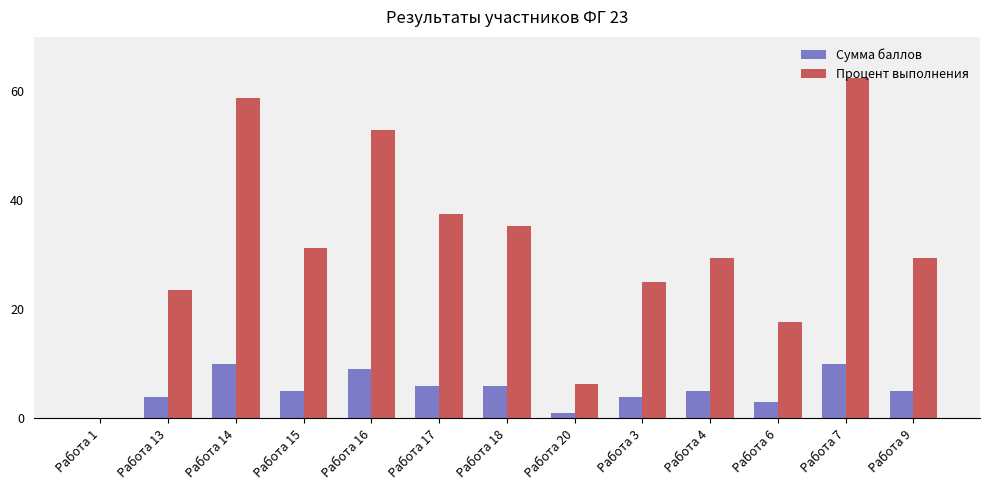

How many data points does each series have?

13